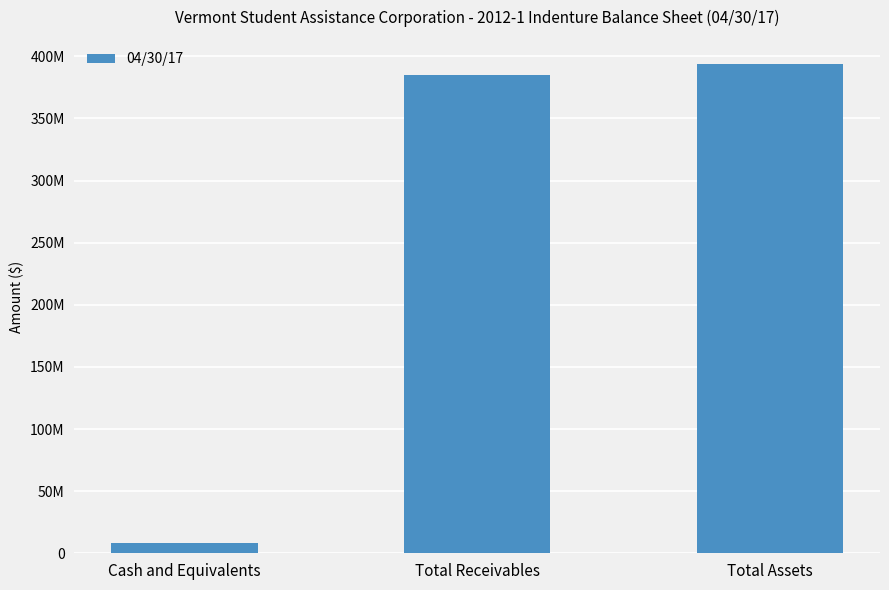

What is the greatest value displayed?

393500620.8